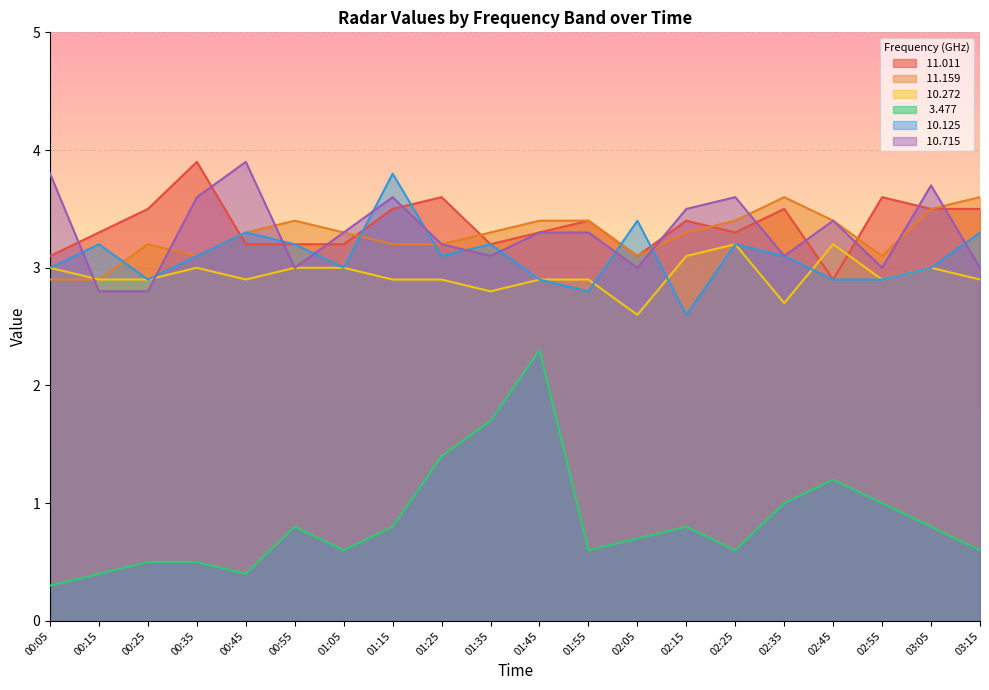

True or false:  11.159 has more than 2 points higher than both neighbors.

True